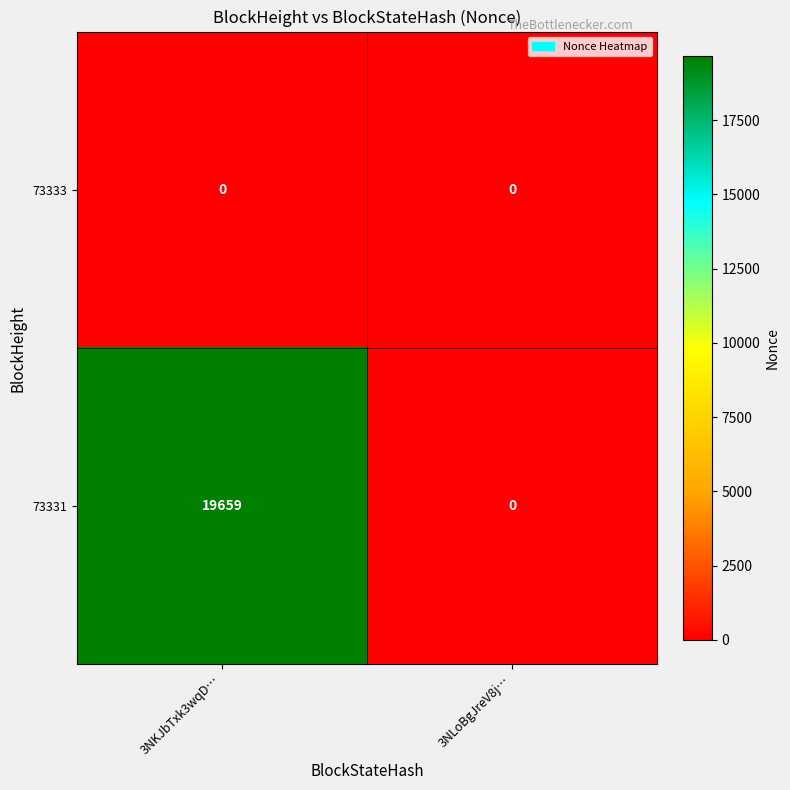

Reading left to right, what are all the values shown in this chart?

73333: 0	0
73331: 19659	0